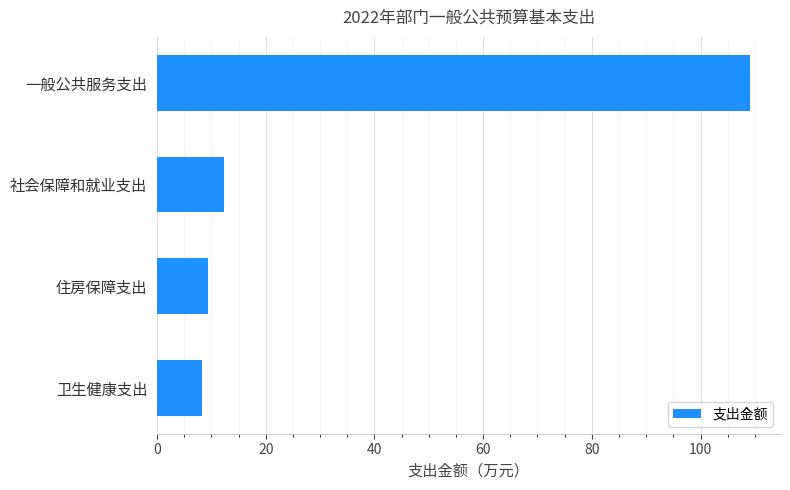

Reading bottom to top, transcribe all the data shown in this chart.

卫生健康支出=8.3	住房保障支出=9.3	社会保障和就业支出=12.4	一般公共服务支出=109.2